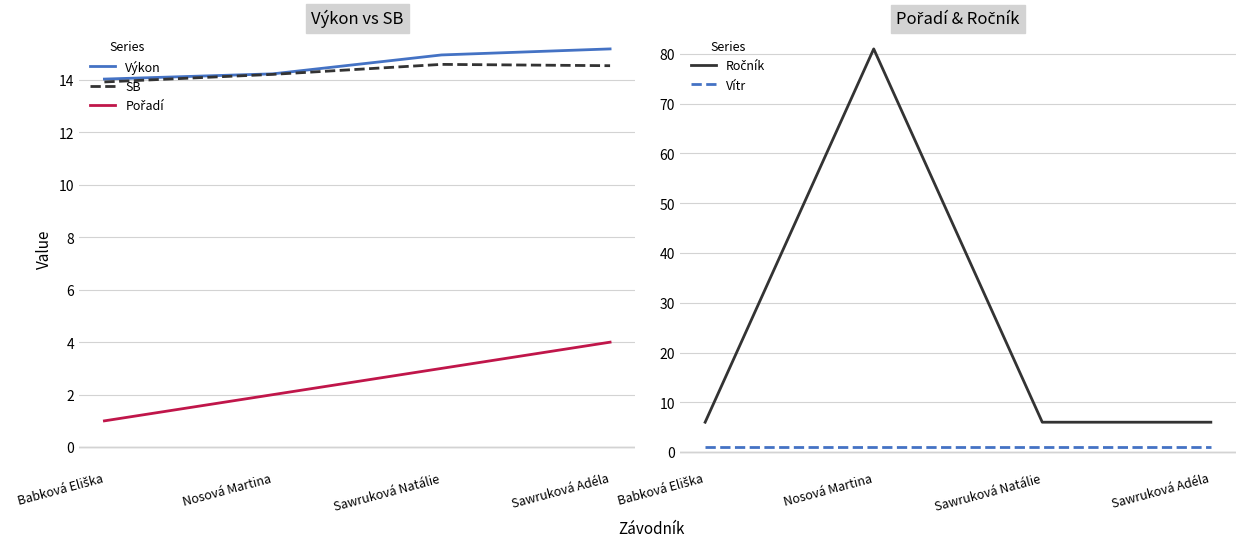

Is the value of Vítr at Nosová Martina greater than the value of Ročník at Sawruková Natálie?

No